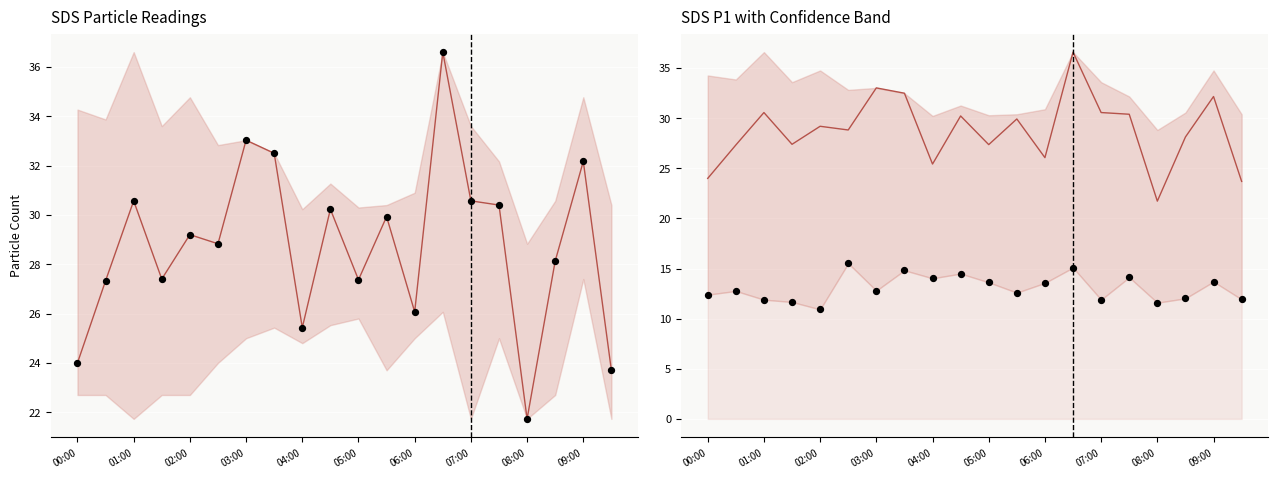

Which series contains the lowest Y value?

SDS_P2 observed